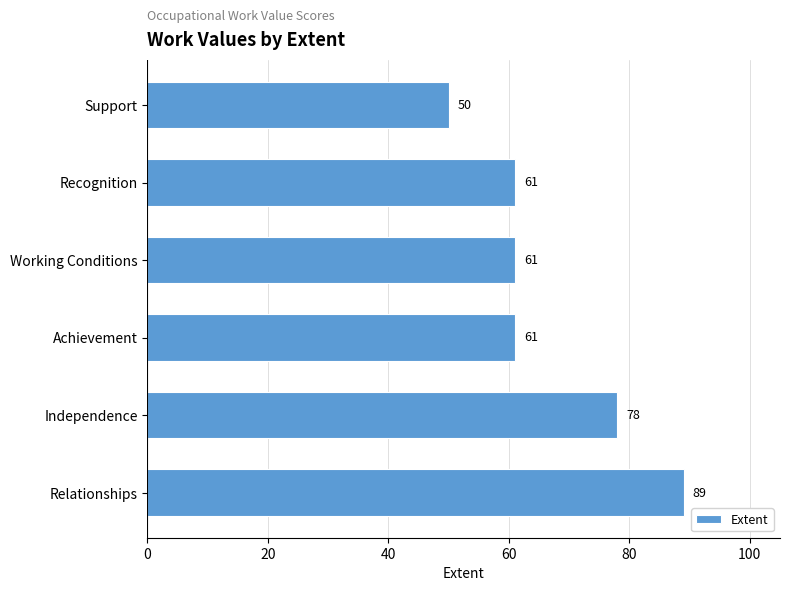

How many distinct data groups are displayed?

1